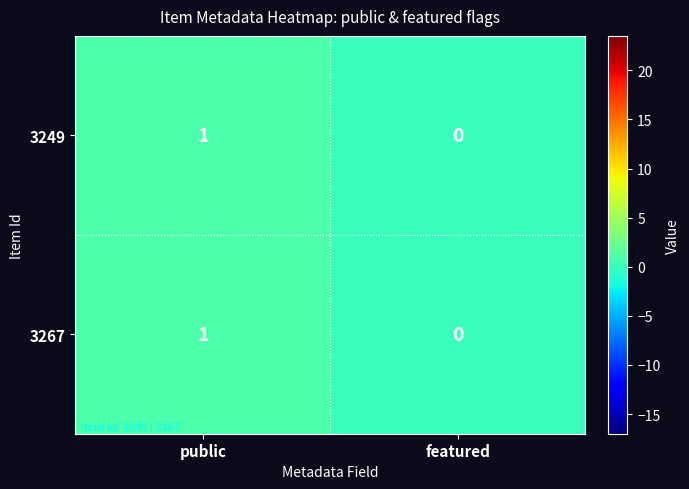

Is it true that 3249 equals 0 at public?

False